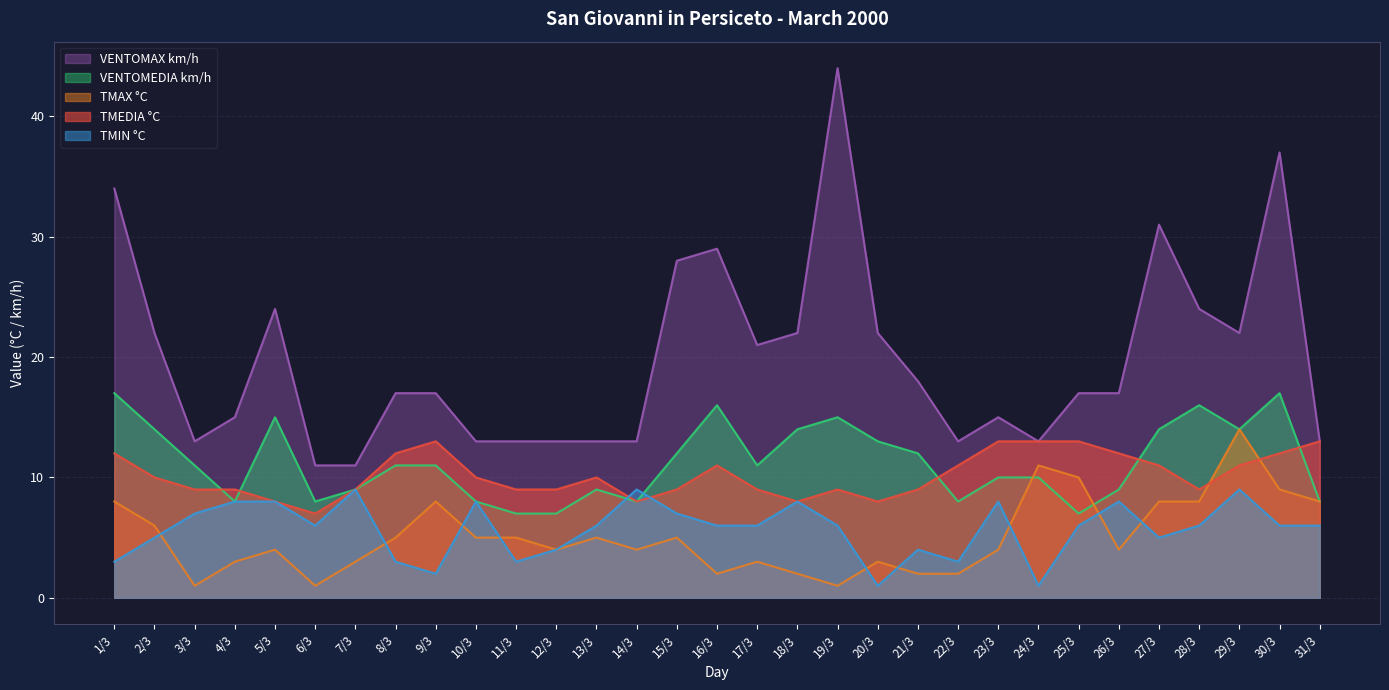

Is it true that TMAX °C equals 3 at 4/3?

True